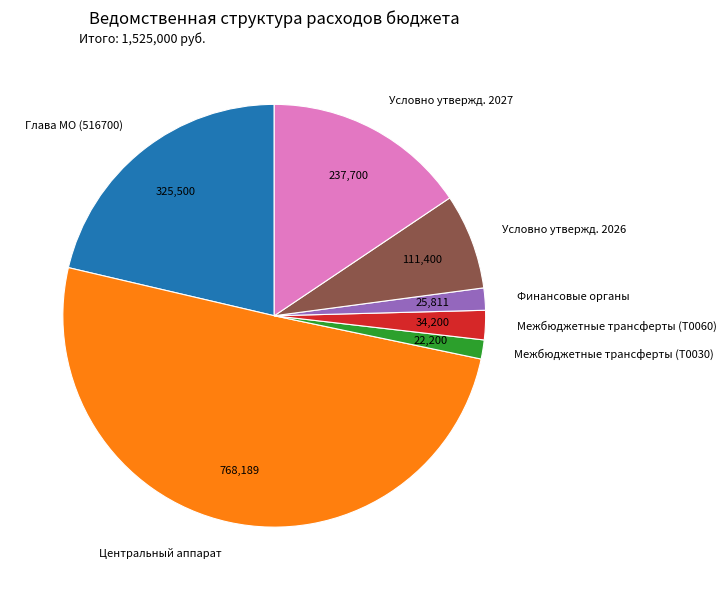

What is the largest slice in the pie chart?

Центральный аппарат